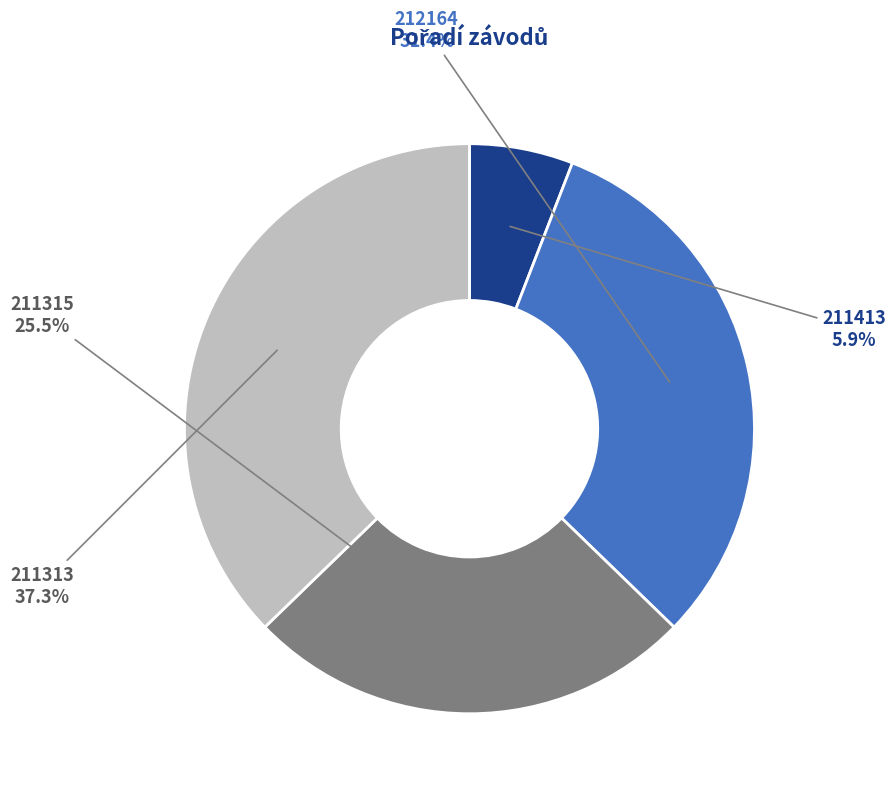

Does any single category account for the majority?

No